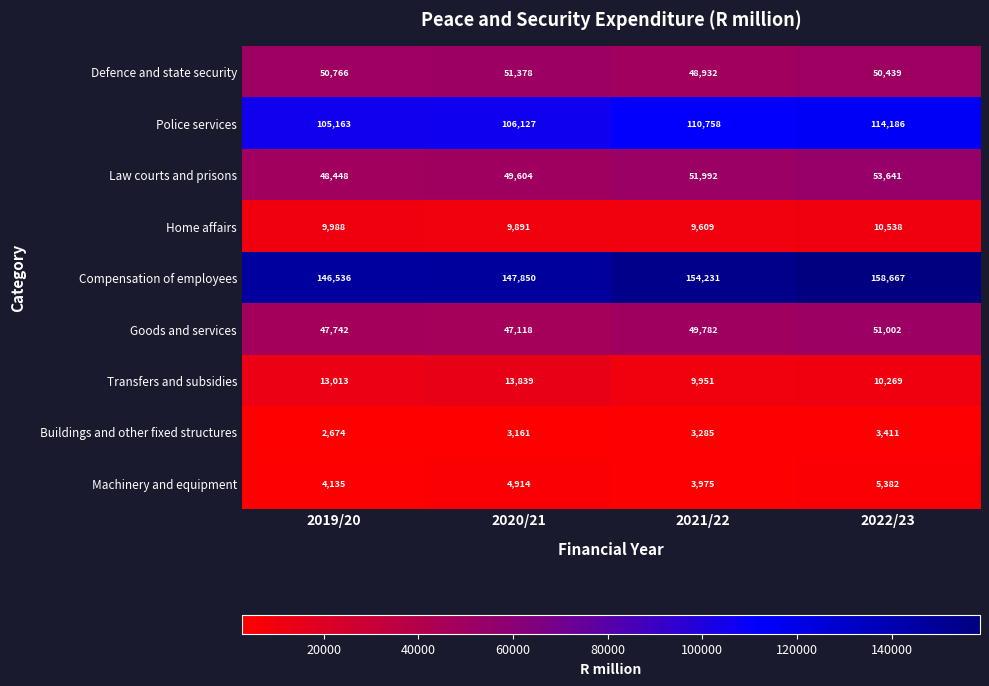

How many Goods and services values are between 47742 and 51002?

3